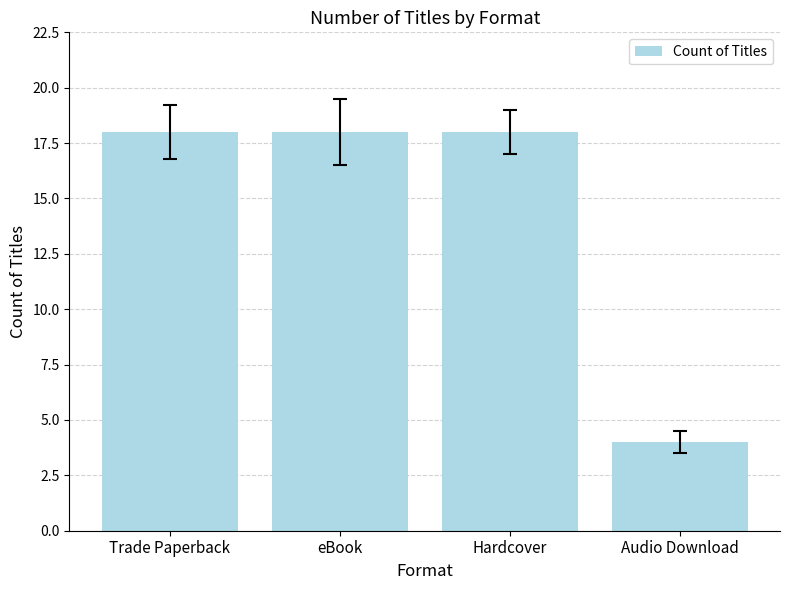

What value does the data have at Hardcover, to the nearest 5?

20